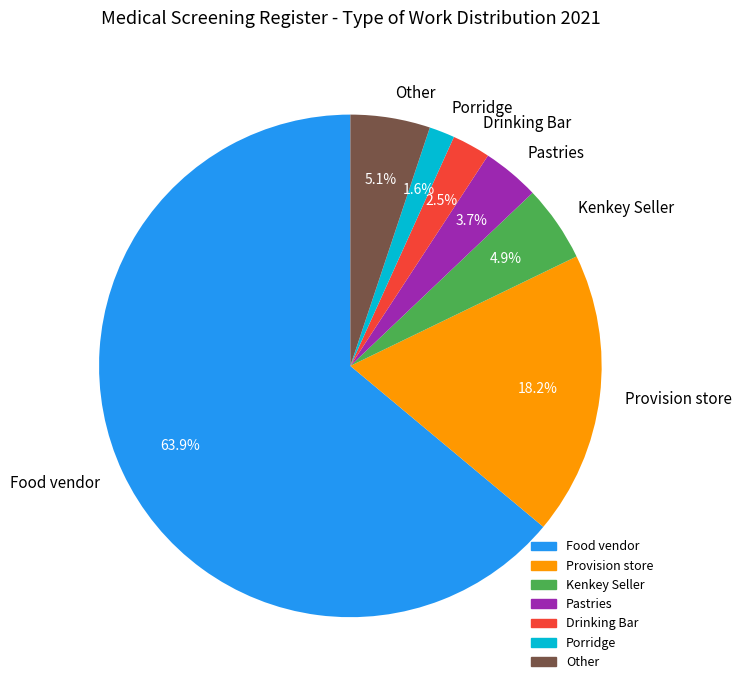

Count the number of slices in the pie.

7